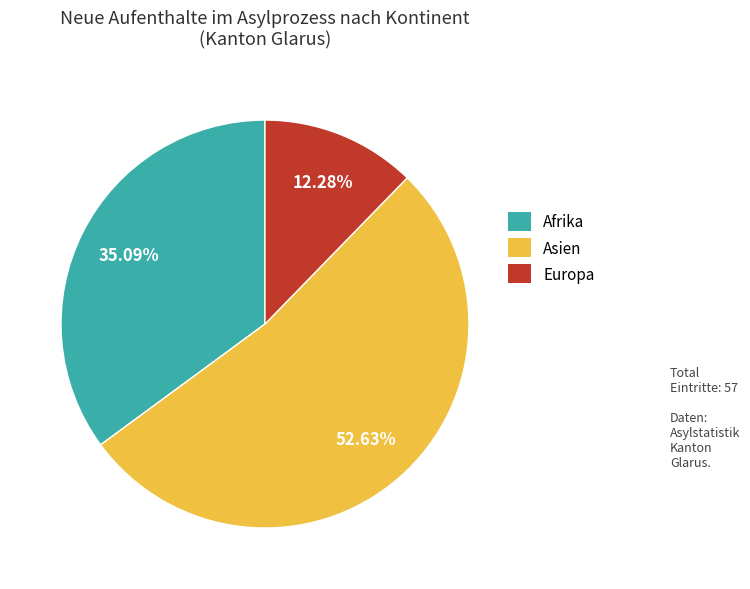

To the nearest percent, what is the difference between the Europa and Asien slice percentages?

40%